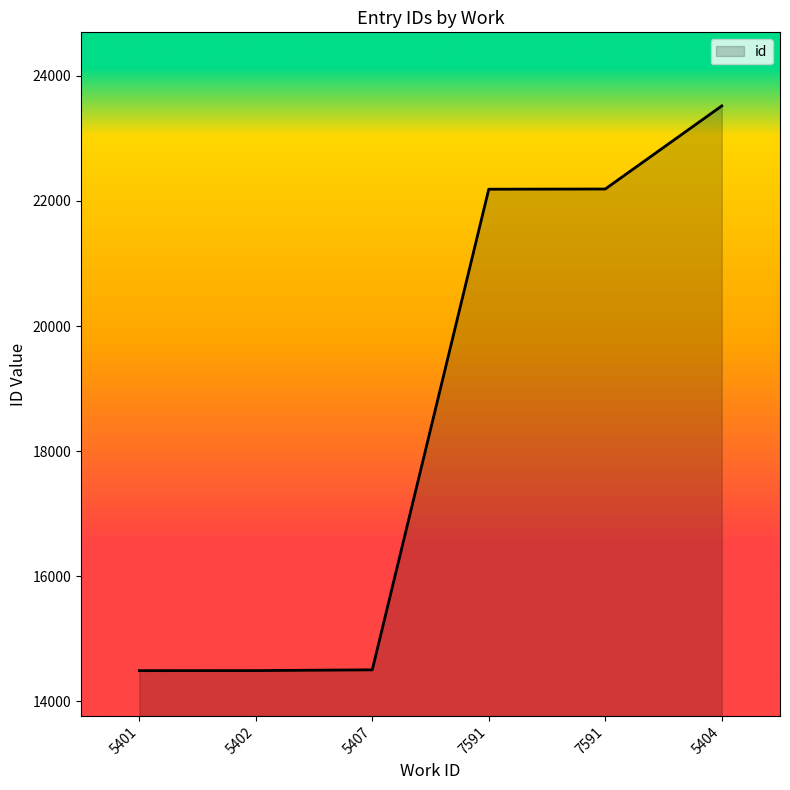

Count the number of data series in this chart.

1